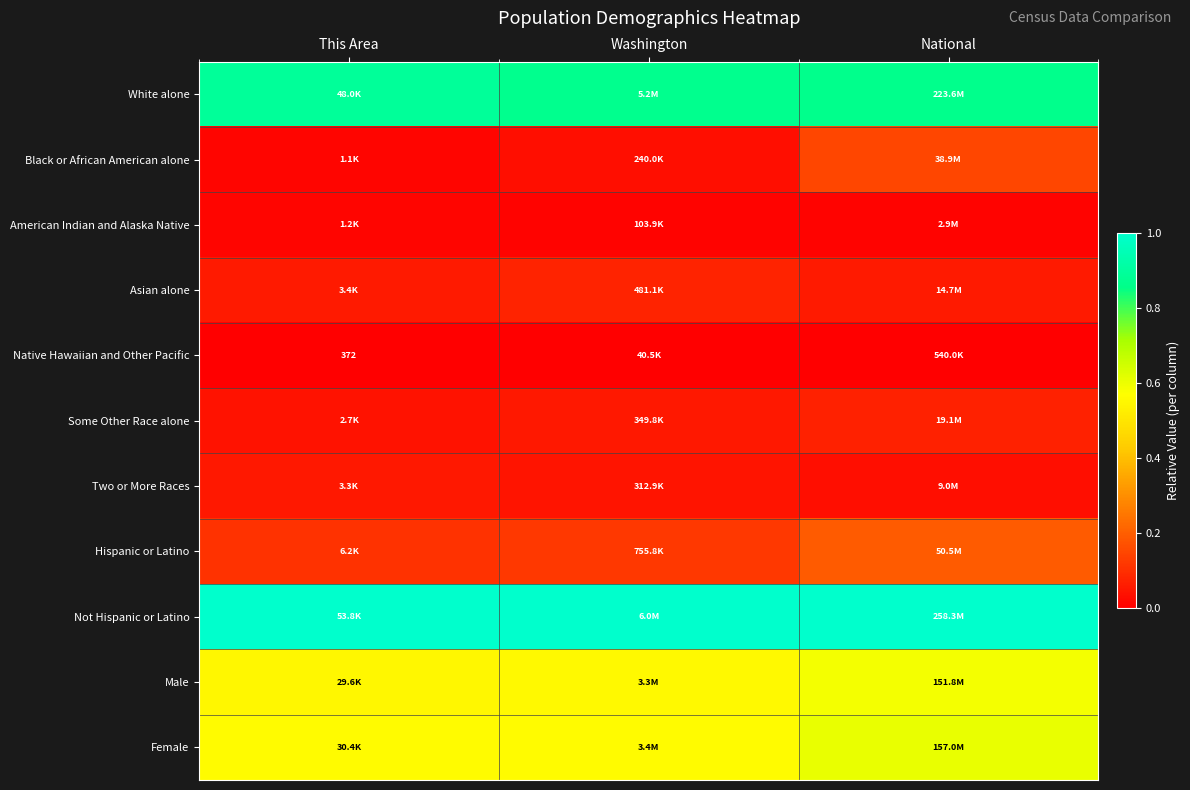

List the series in order of their peak value, highest first.

Not Hispanic or Latino, White alone, Female, Male, Hispanic or Latino, Black or African American alone, Asian alone, Some Other Race alone, Two or More Races, American Indian and Alaska Native, Native Hawaiian and Other Pacific